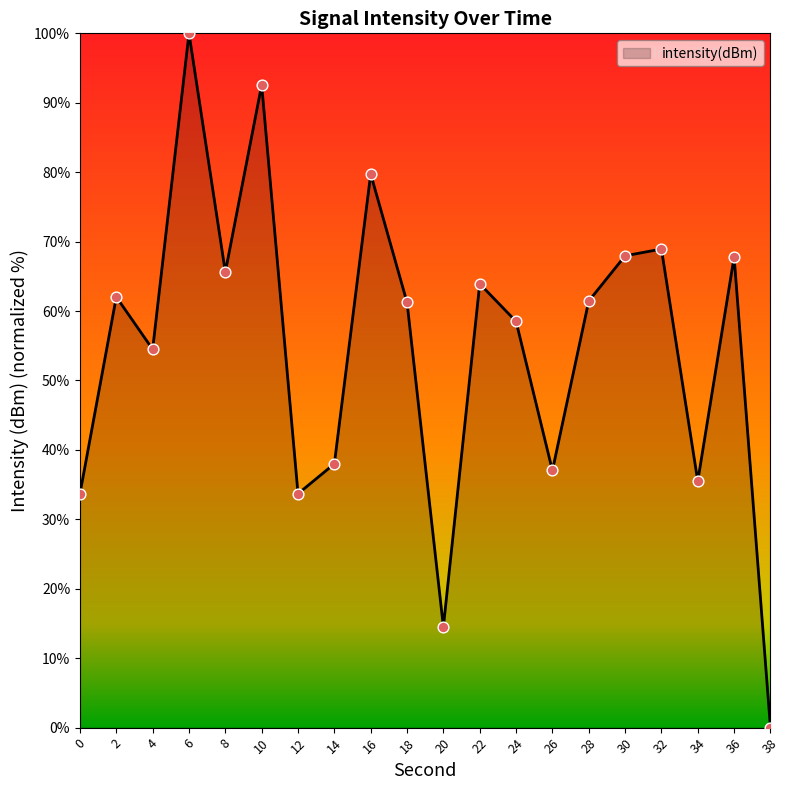

What is the change in value from 16 to 32?

-10.8